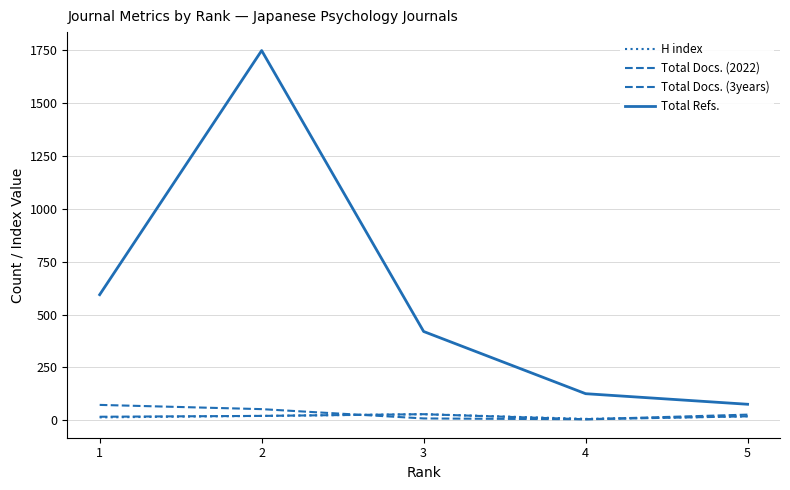

Between 1 and 3, which series saw the biggest shift?

Total Refs.